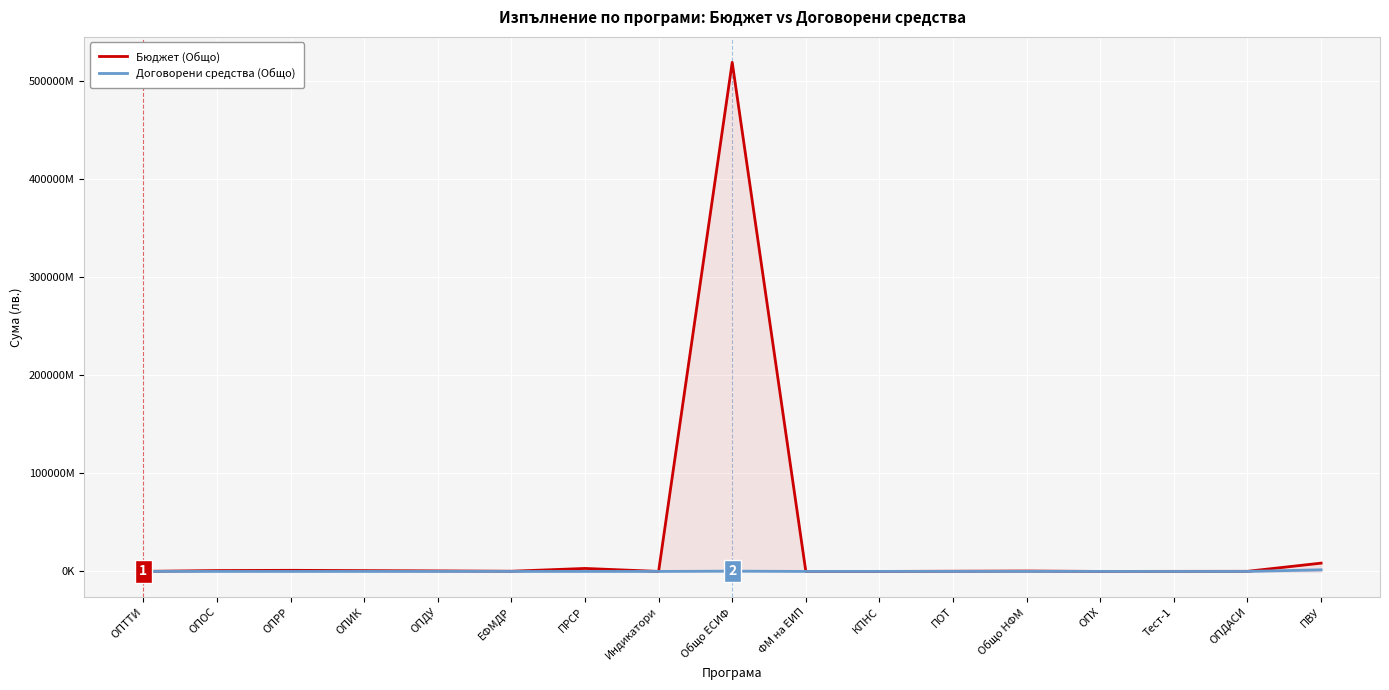

How many lines are shown in the chart?

2